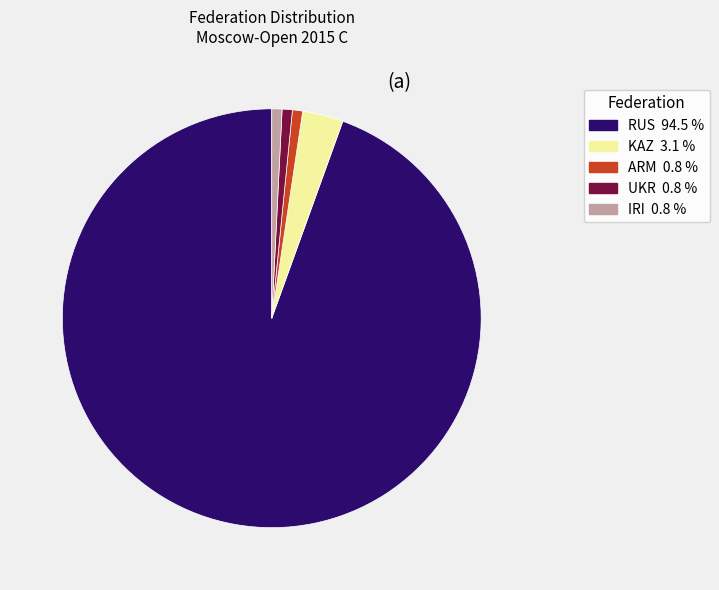

Which category has the biggest portion of the pie?

RUS